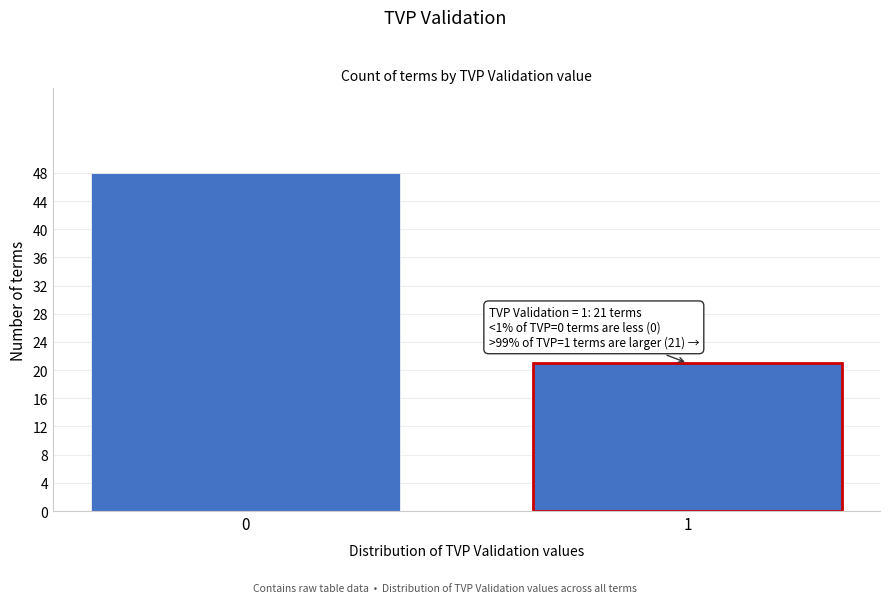

Reading left to right, extract all data points from this chart.

0=48	1=21